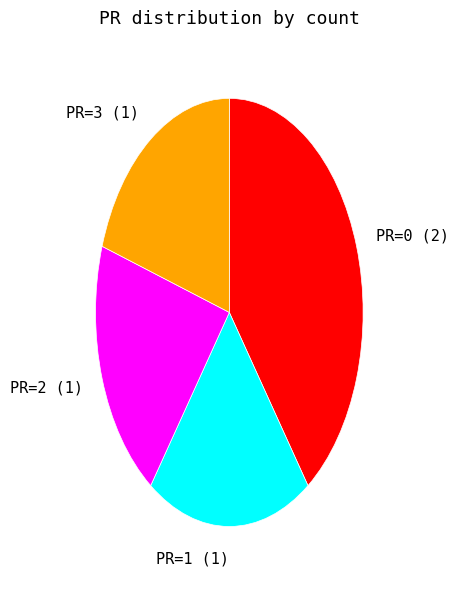

How many slices are in this pie chart?

4